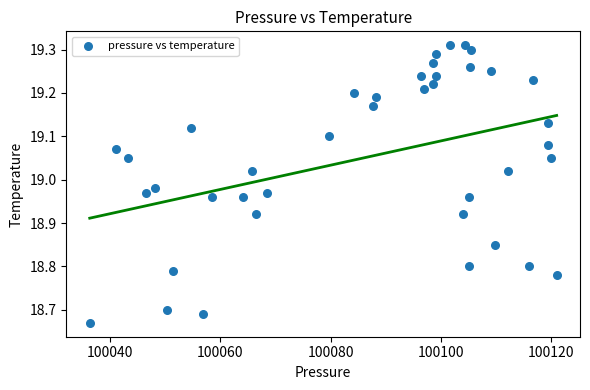

What is the range of Y values (max minus min)?

0.6